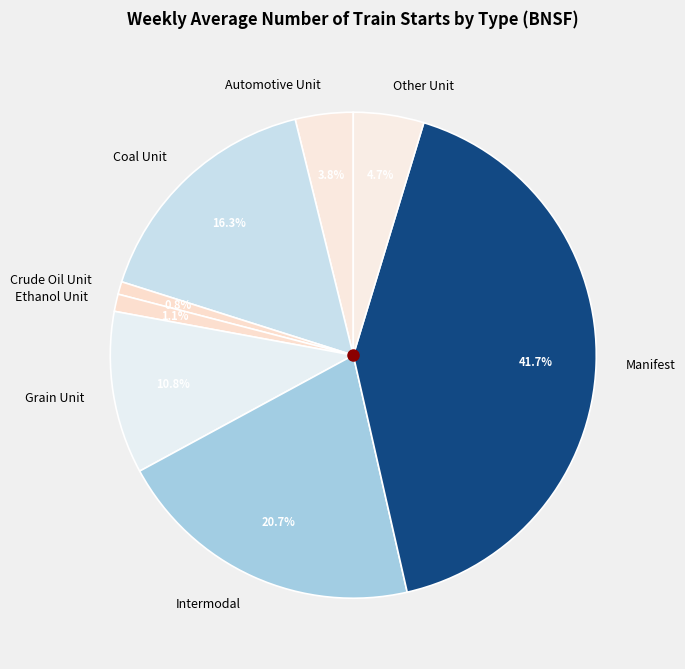

To the nearest percent, what is the difference between the Ethanol Unit and Intermodal slice percentages?

20%